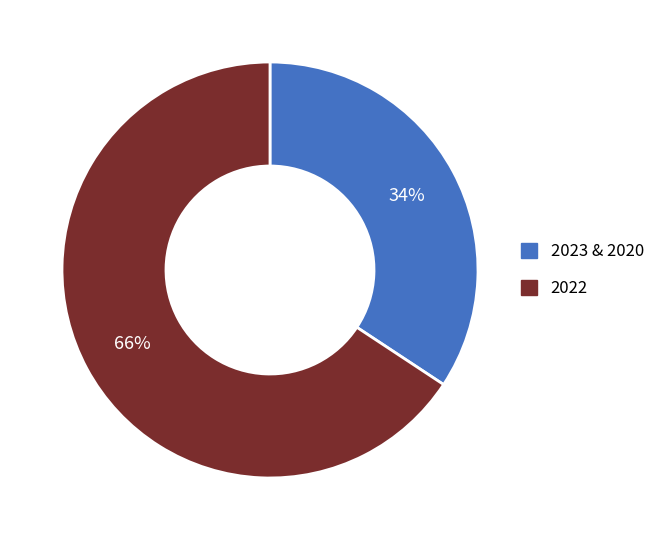

Does any single category account for the majority?

Yes